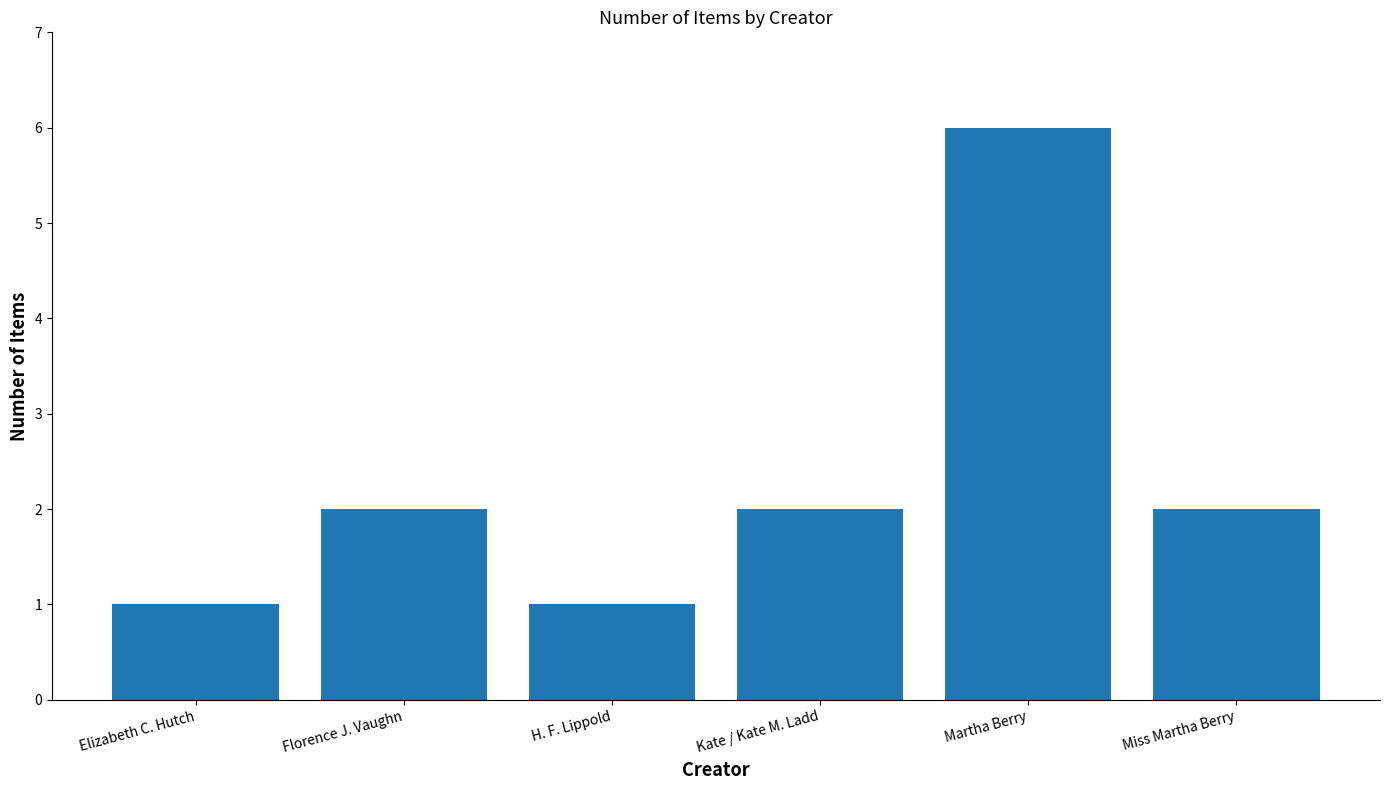

Does the chart contain stacked bars?

No